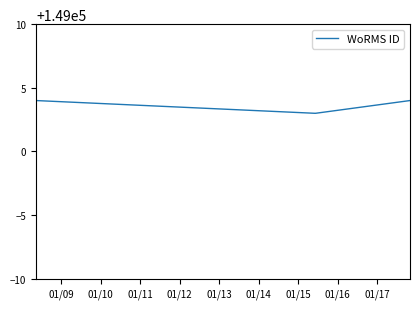

Is it true that the value at 01/14 is 234215?

False